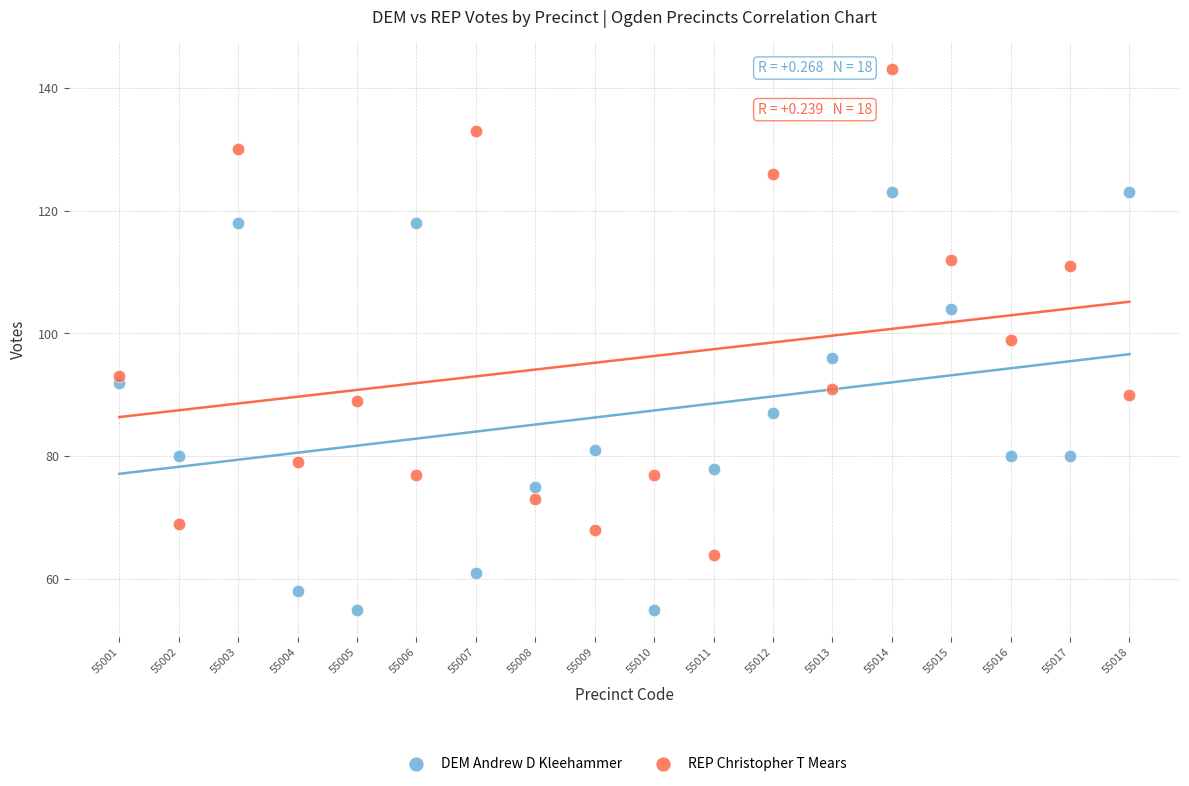

Which series contains the highest Y value?

REP Christopher T Mears